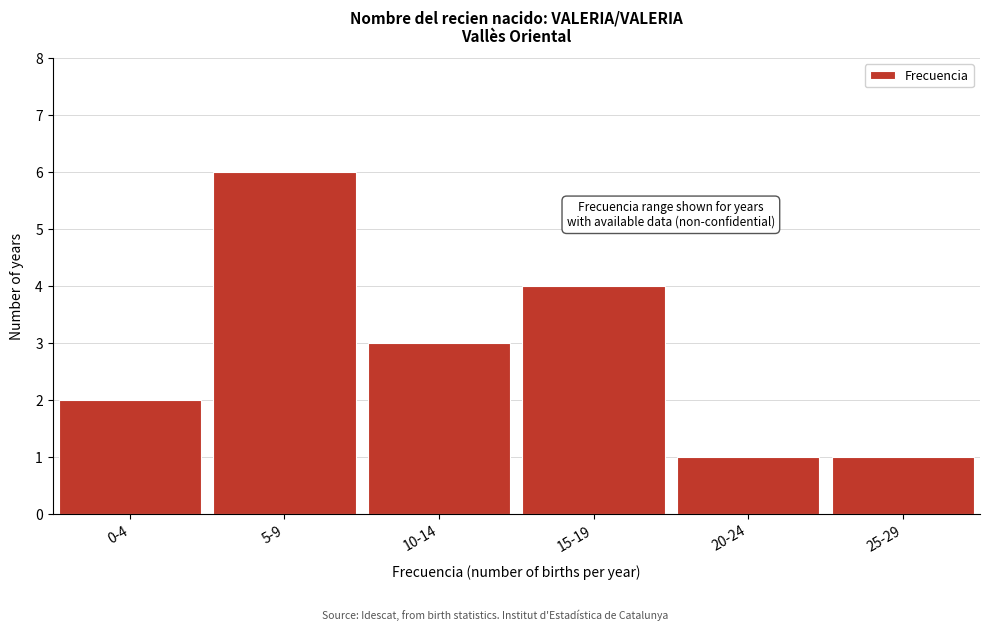

Reading left to right, extract all data points from this chart.

2	6	3	4	1	1